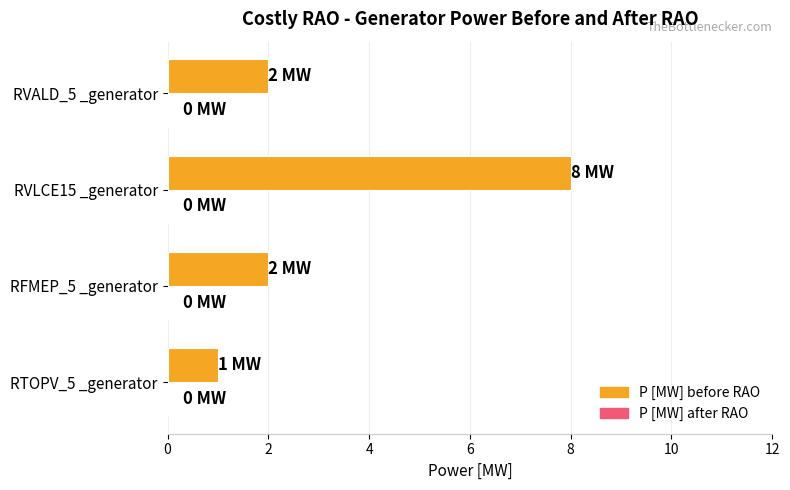

The value at RVLCE15 _generator is 13. True or false?

False